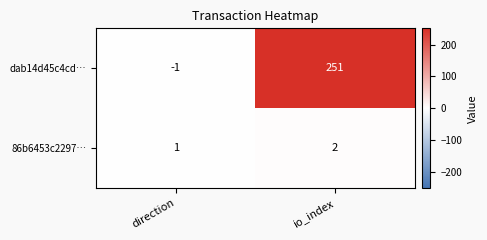

Which series has the widest spread of values?

dab14d45c4cd…